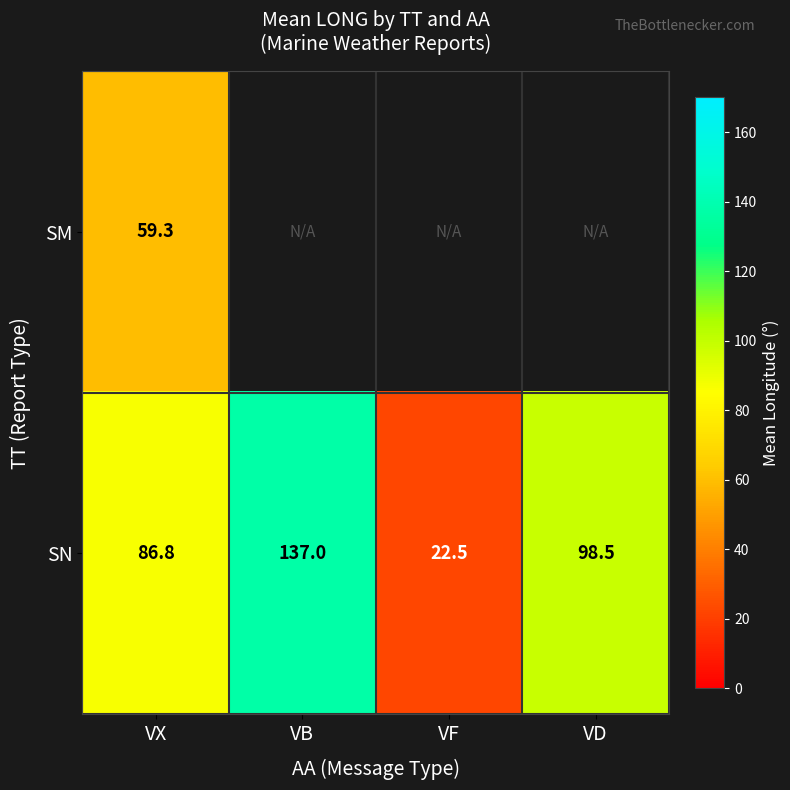

True or false: SN has a value of 58.9 at VD.

False